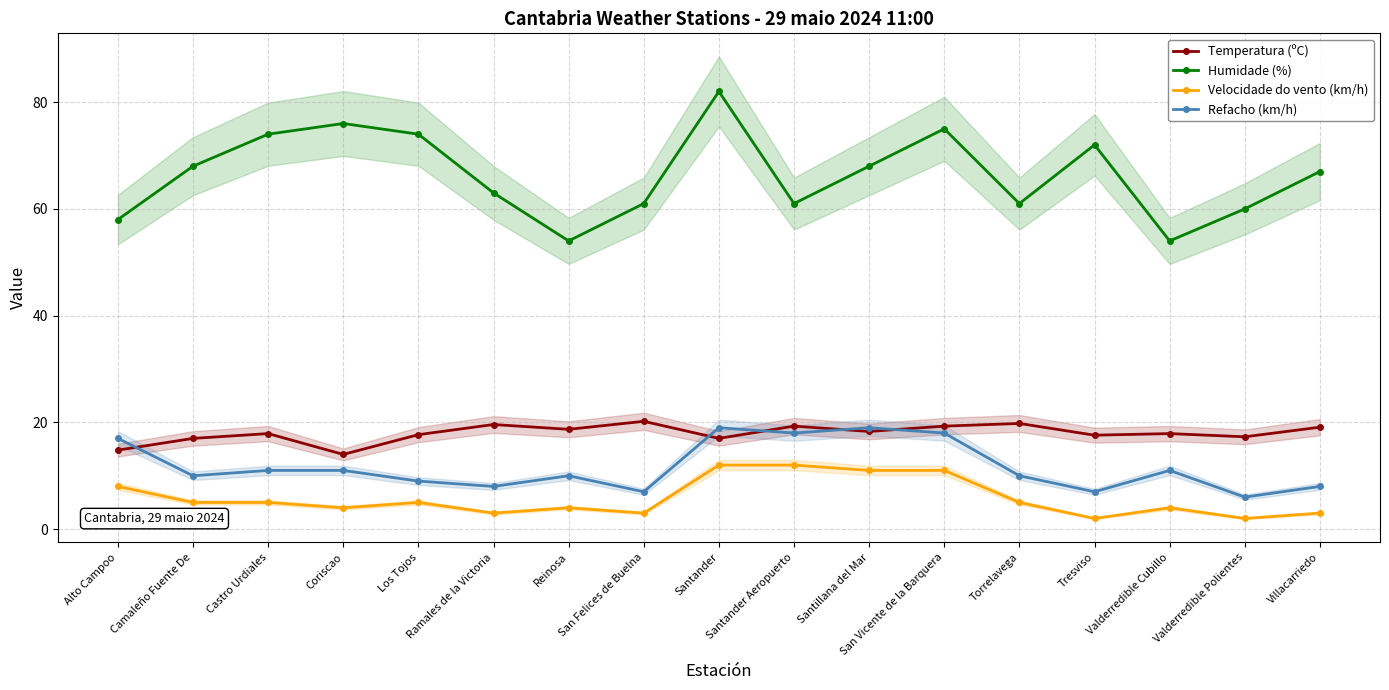

List the series in order of their peak value, highest first.

Humidade (%), Temperatura (ºC), Refacho (km/h), Velocidade do vento (km/h)